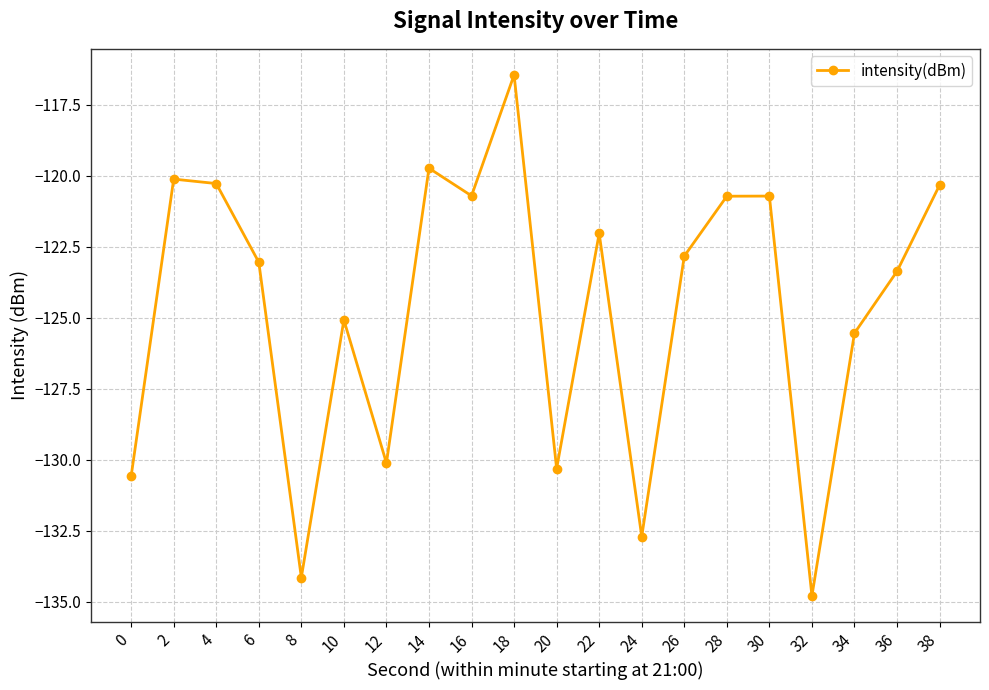

True or false: the data shows -80.2 at 16.

False